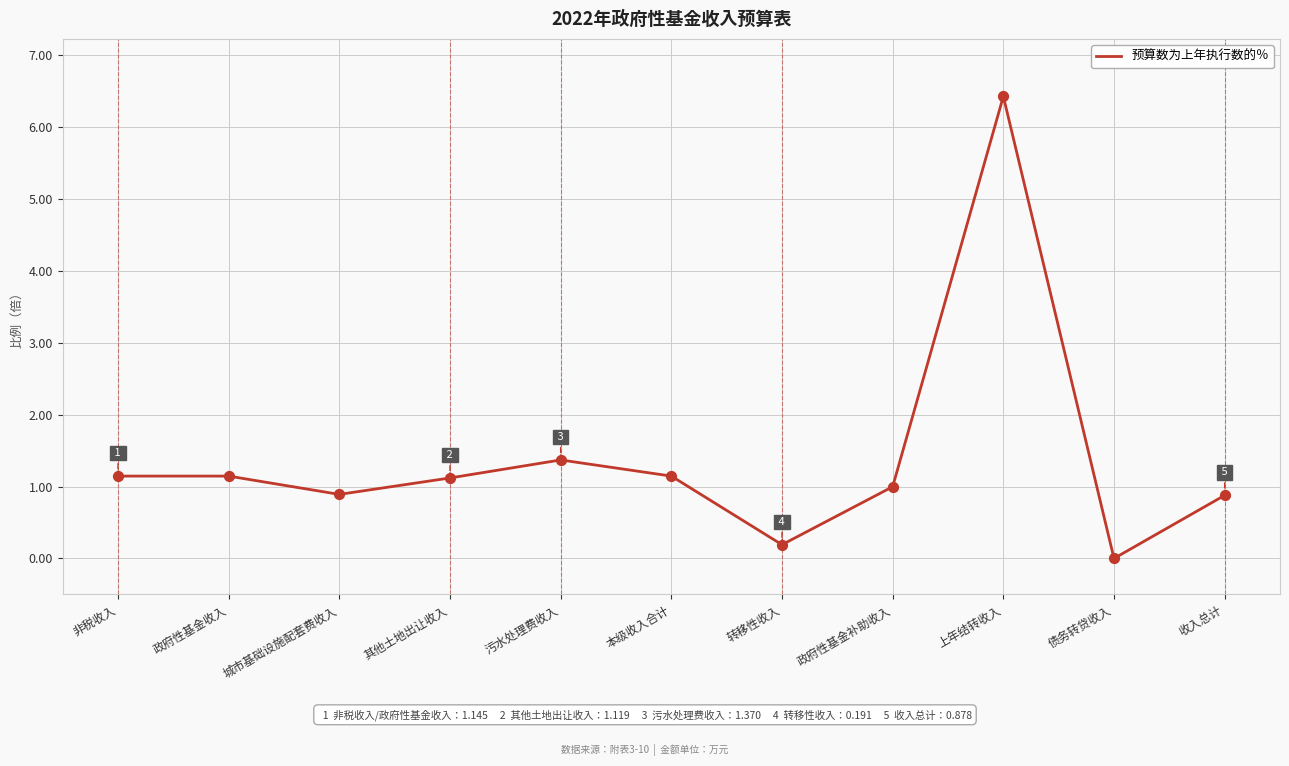

What is the change in value from 政府性基金收入 to 上年结转收入?

+5.3